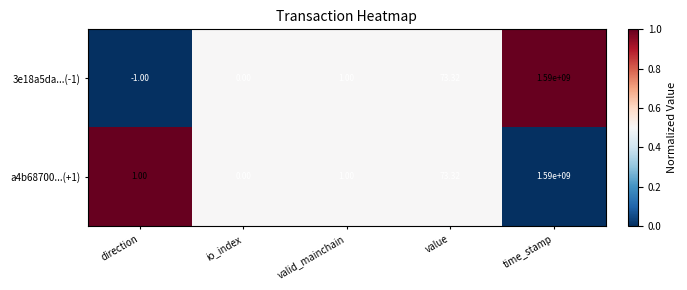

What is the total value across all series at valid_mainchain?

2.0